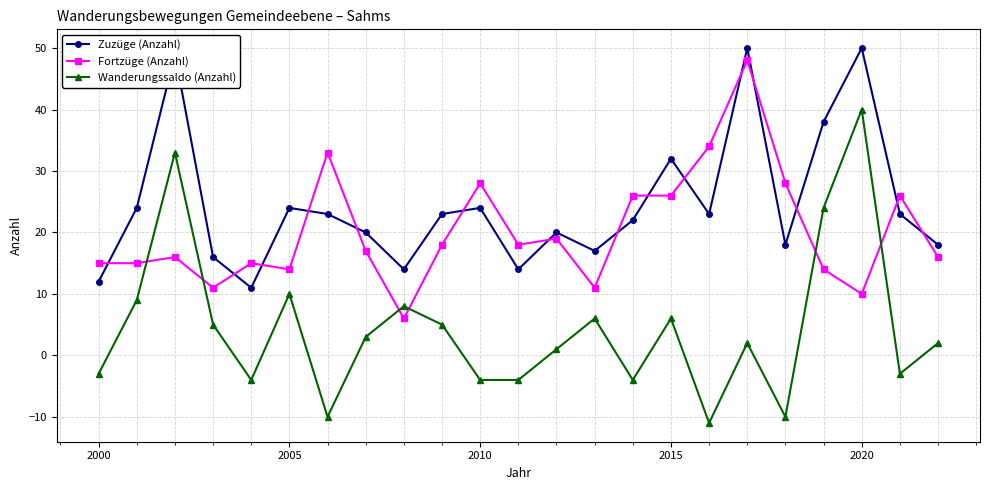

True or false: Fortzüge (Anzahl) and Wanderungssaldo (Anzahl) cross at least once.

True